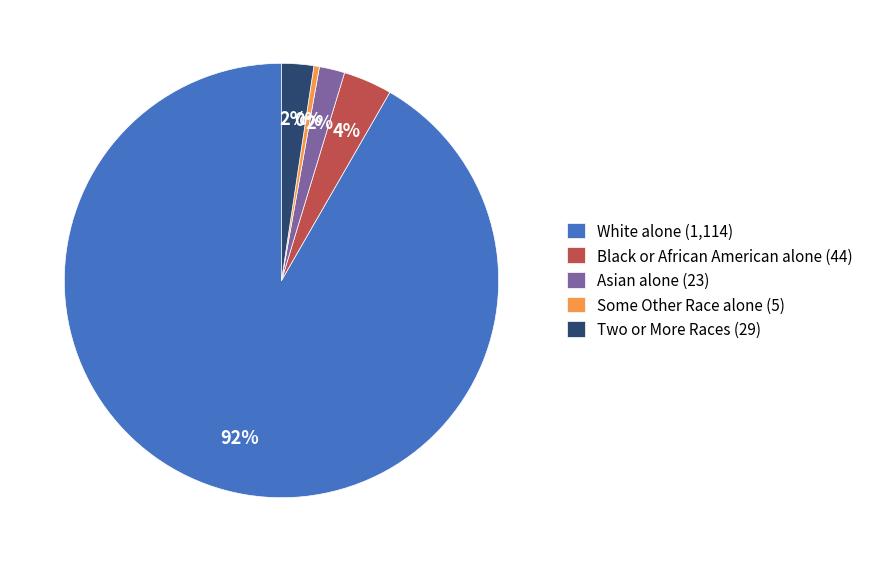

What is the majority slice?

White alone (1,114)